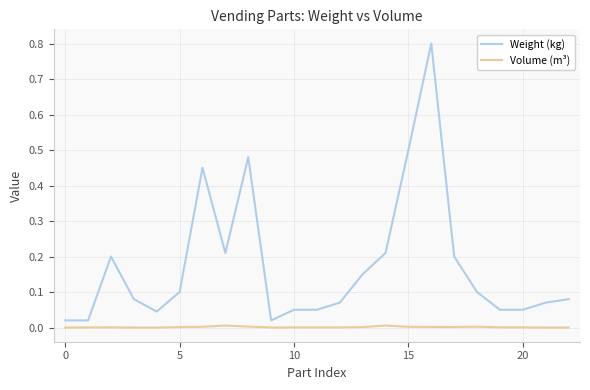

True or false: Weight (kg) and Volume (m³) intersect in this chart.

False